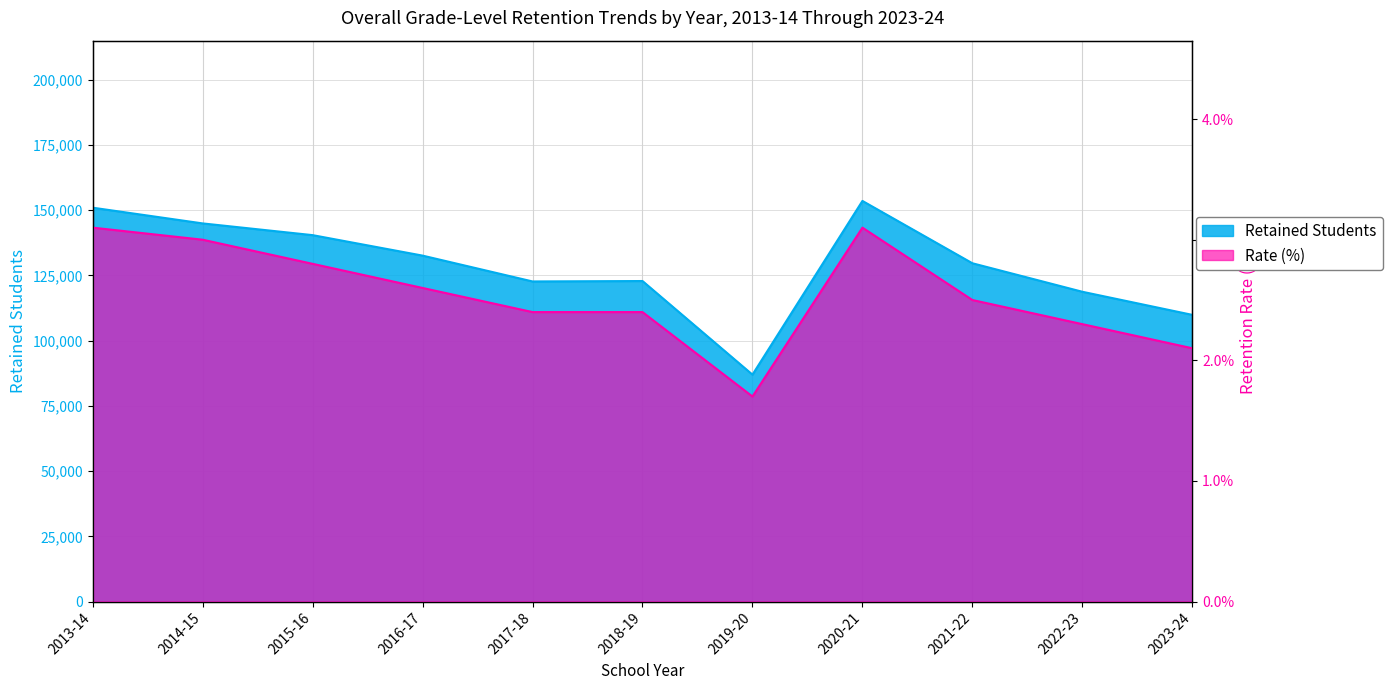

Does the chart display data point markers on the line(s)?

No